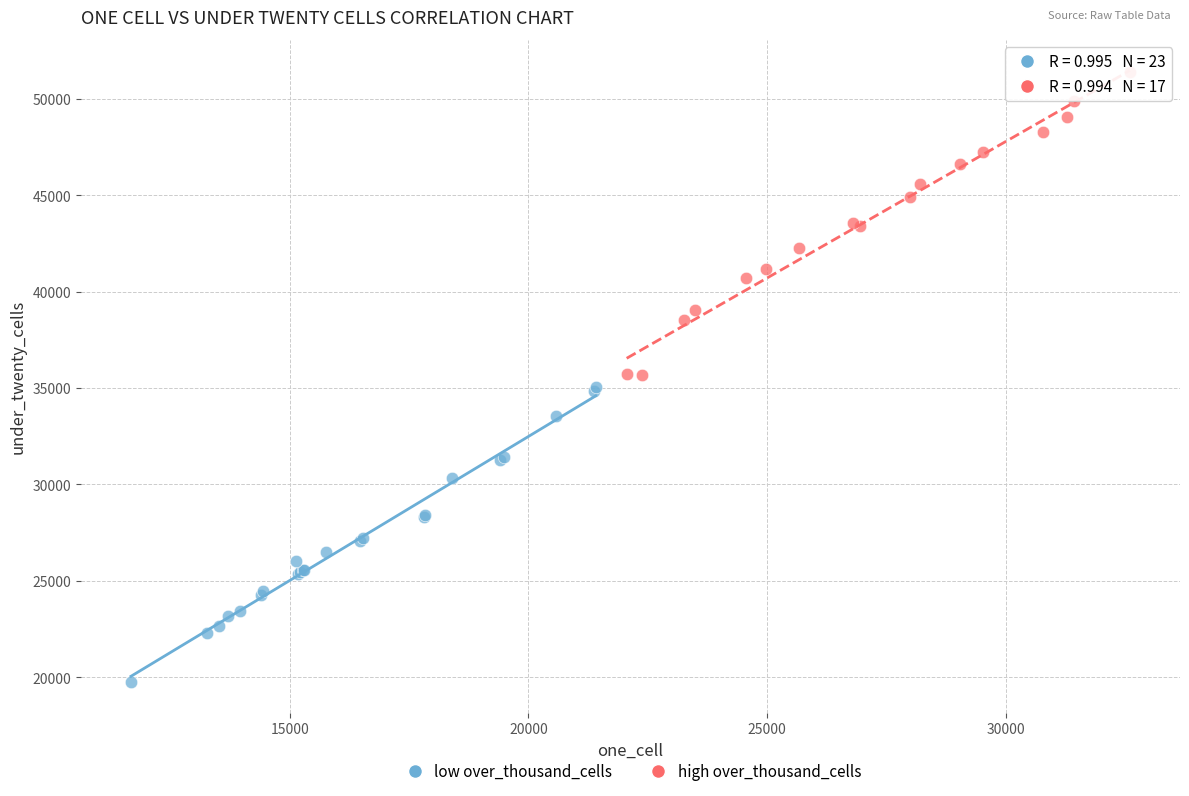

What are all the series names shown in the legend?

low over_thousand_cells, high over_thousand_cells